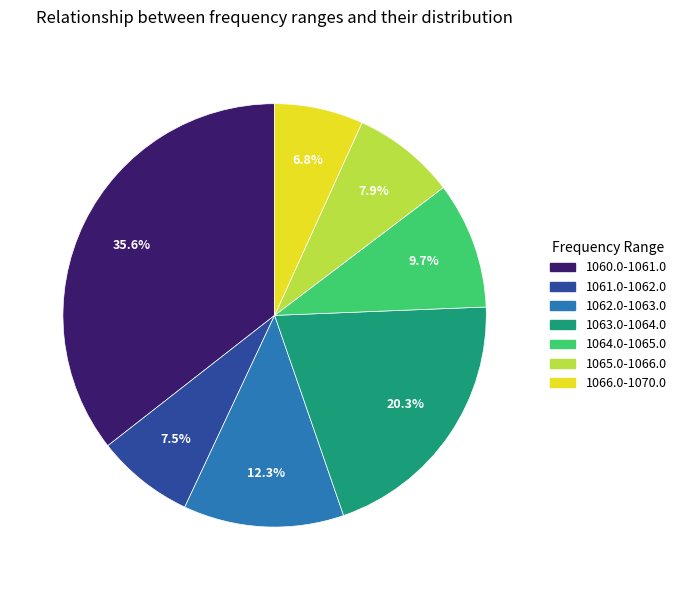

Is the sum of 1065.0-1066.0 and 1060.0-1061.0 greater than half?

No